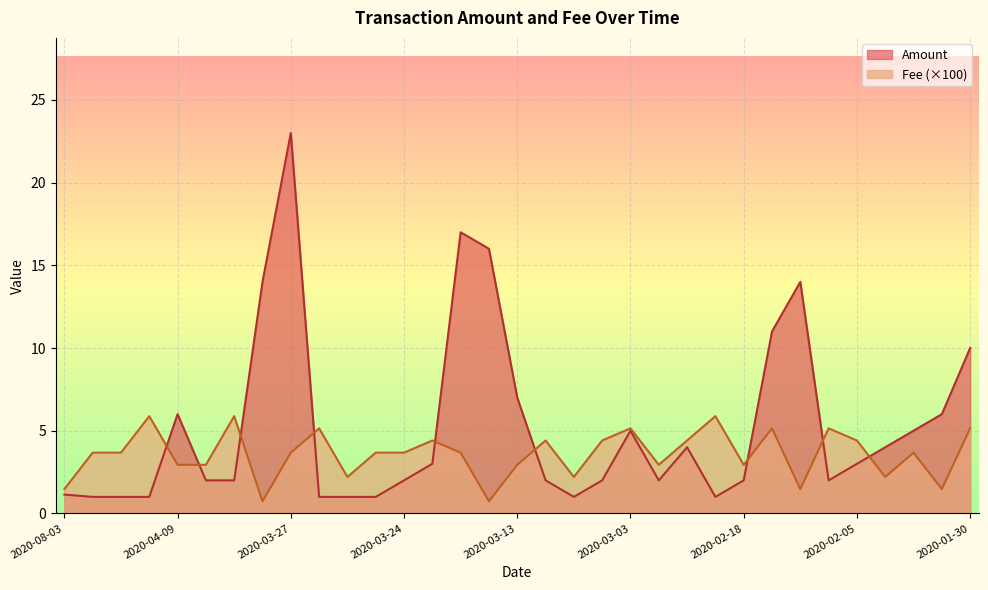

Where is the first local maximum for Fee?

2020-04-15